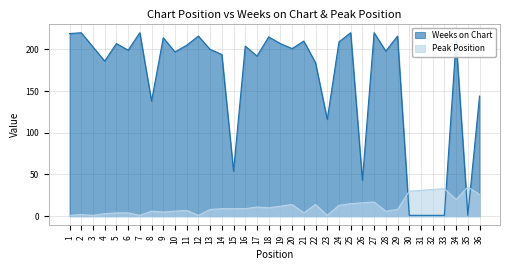

What is the difference between the maximum and second lowest values in the Weeks on Chart series?

219